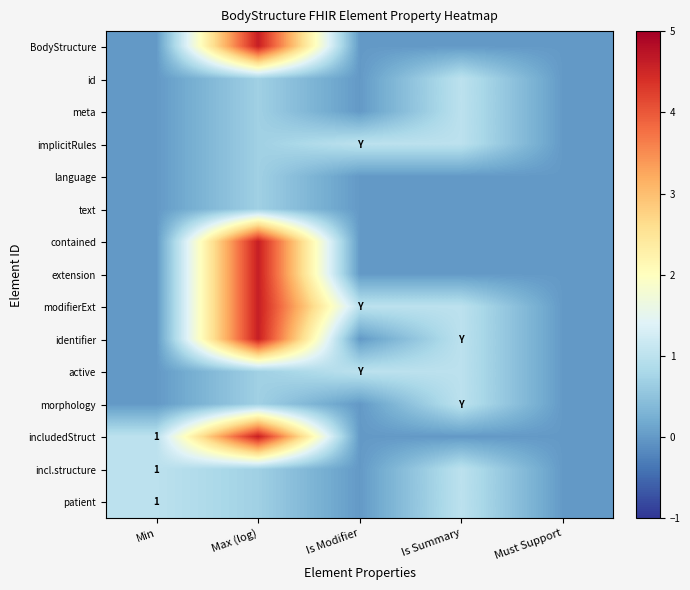

Which label corresponds to the largest value in the chart?

Max (log)